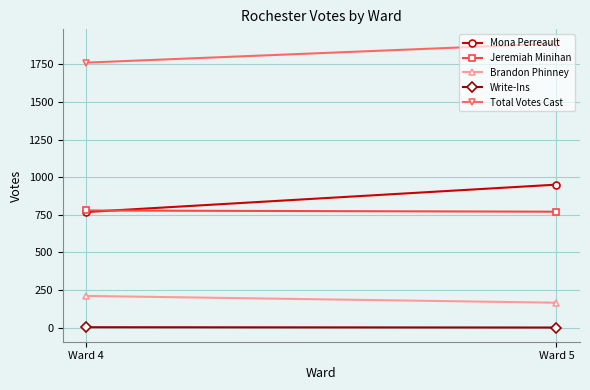

Which series has the widest spread of values?

Mona Perreault